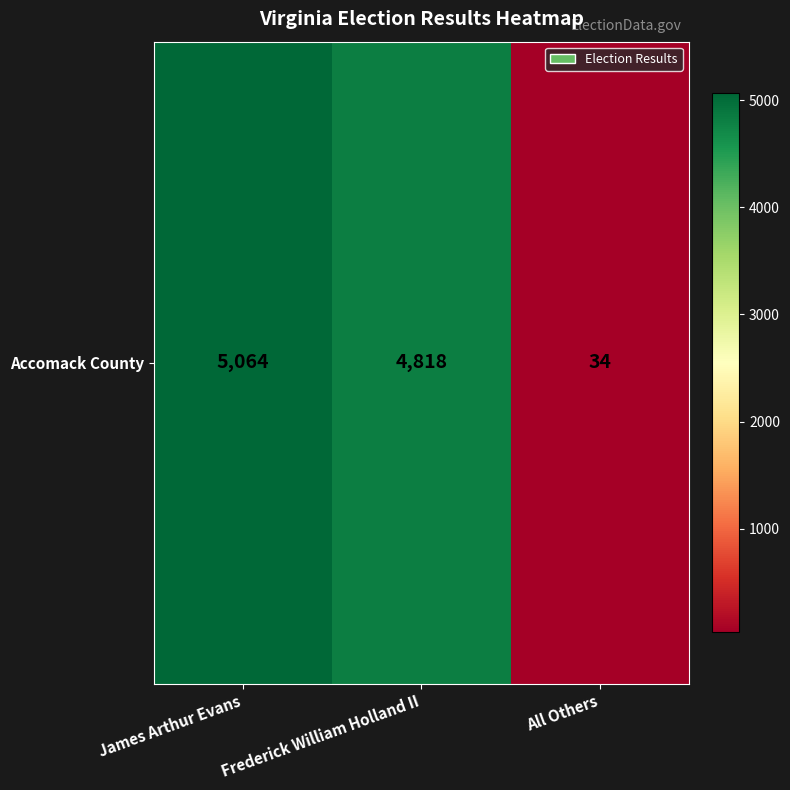

What is the sum of all values?

9916